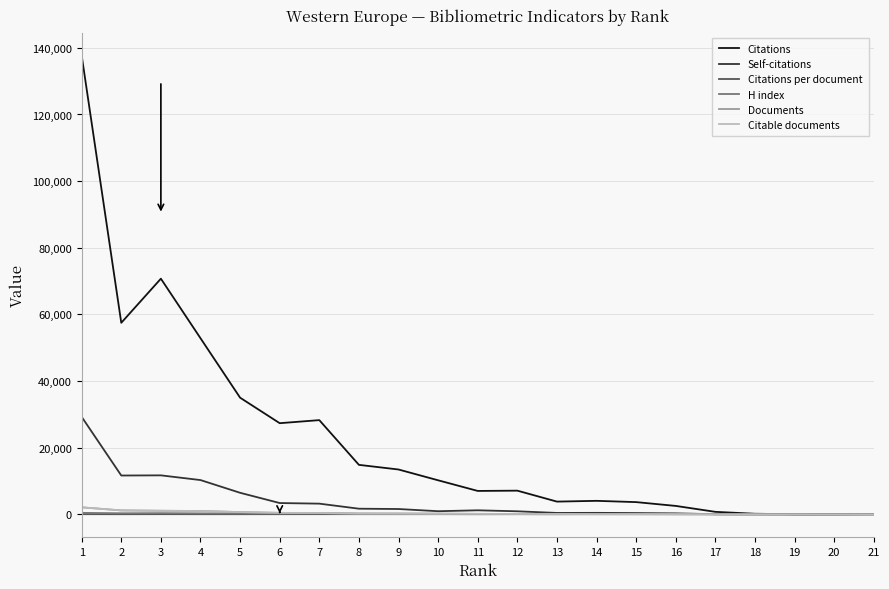

Between 7 and 11, which series saw the biggest shift?

Citations